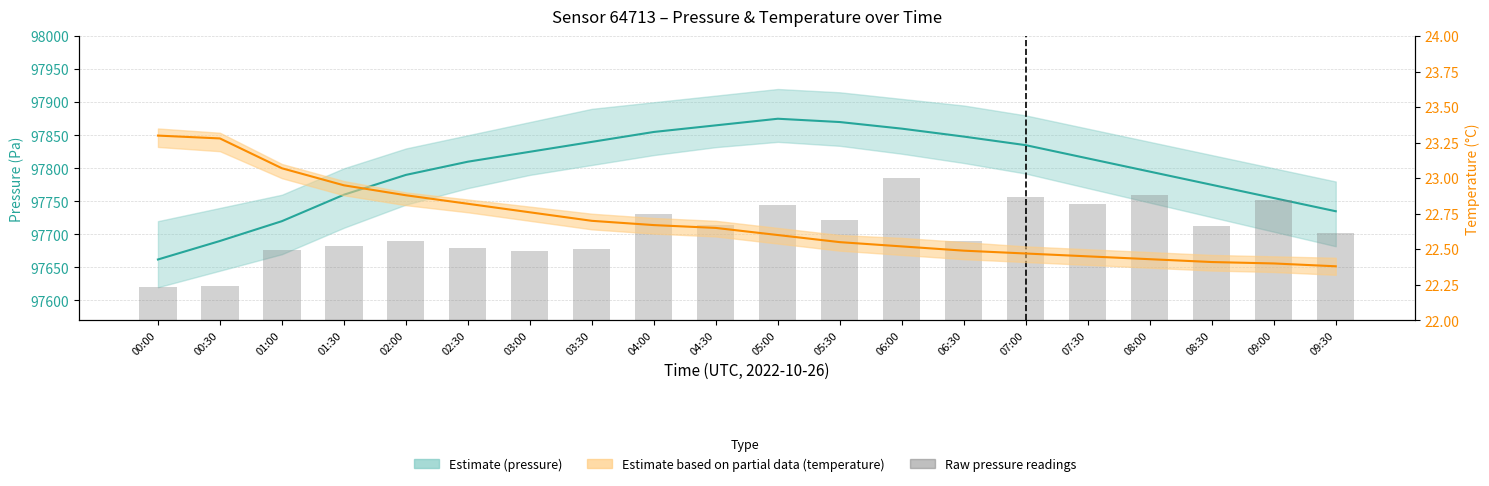

What position from the right is 05:00?

10